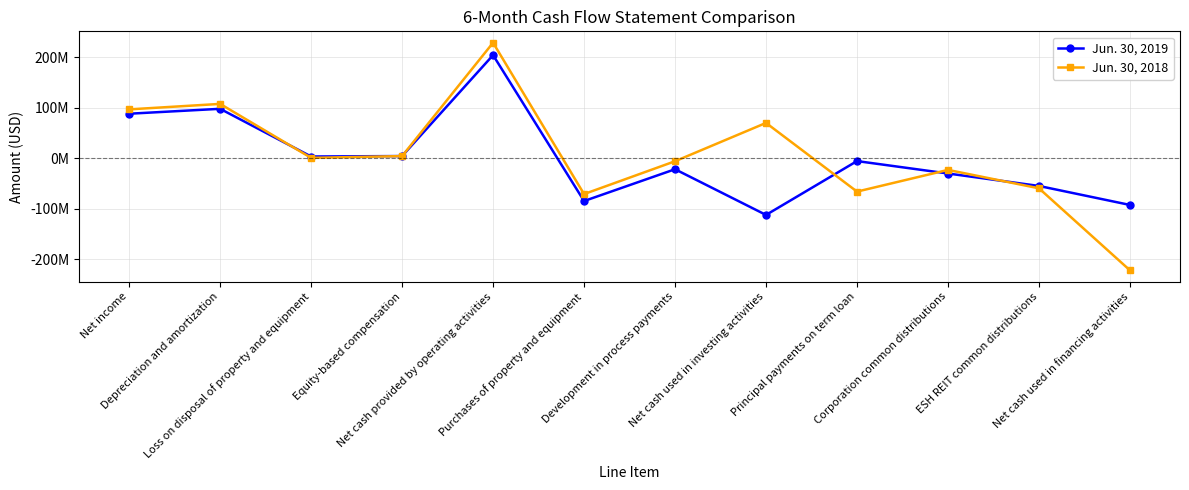

Where is Jun. 30, 2019 nearest to the value 45894000?

Equity-based compensation